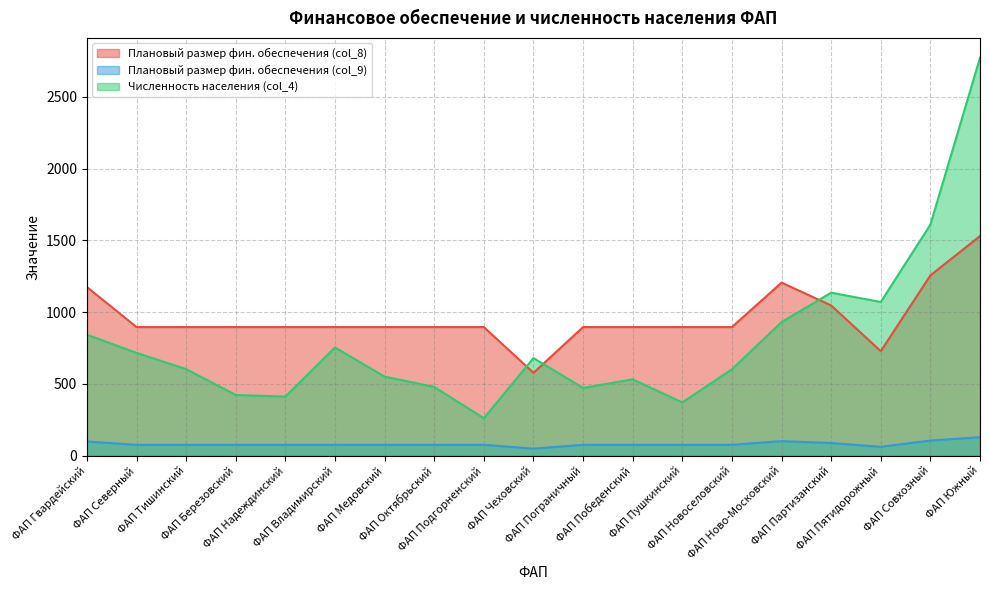

Which category has the lowest value in the Численность населения (col_4) series?

ФАП Подгорненский